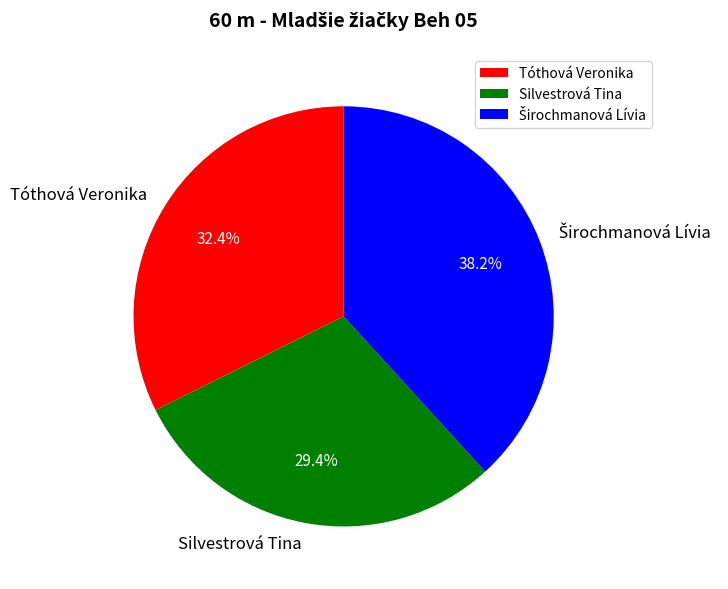

What percentage is NOT represented by Tóthová Veronika?

67.6%